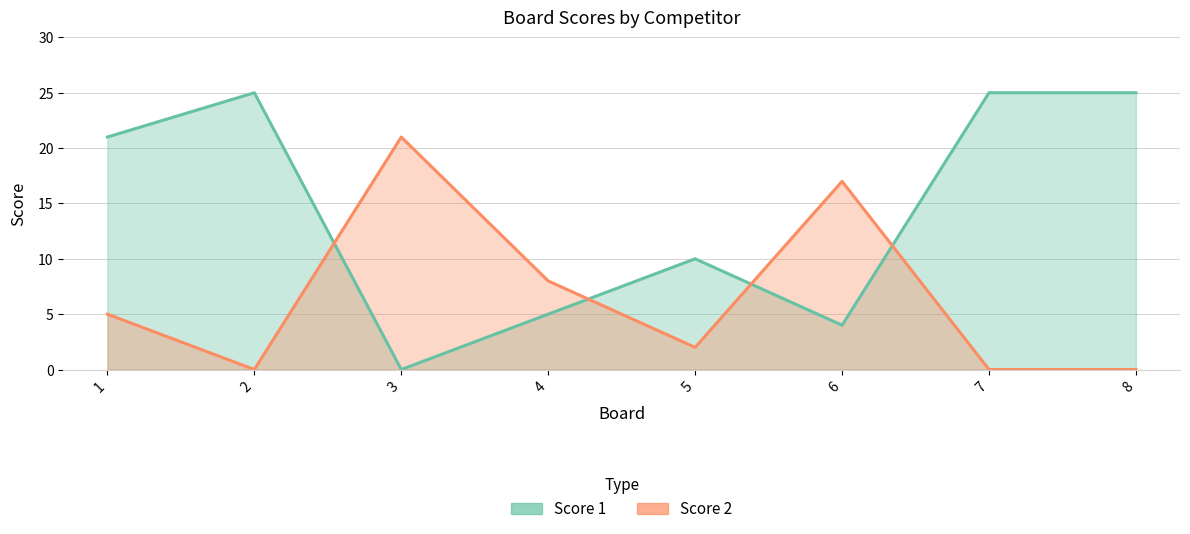

At which category does Score 2 reach its first local valley?

2